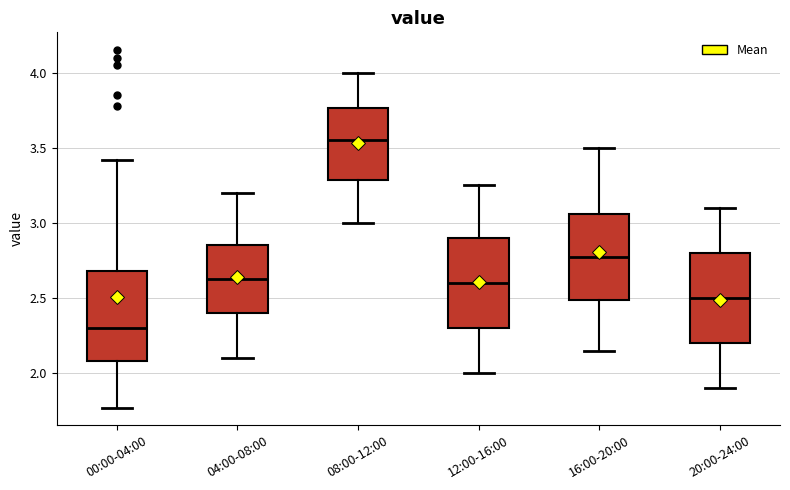

Where is the upper edge of the box for 04:00-08:00 on the y-axis? The values are not printed on the chart, so give them approximately, as read against the axis.

2.85